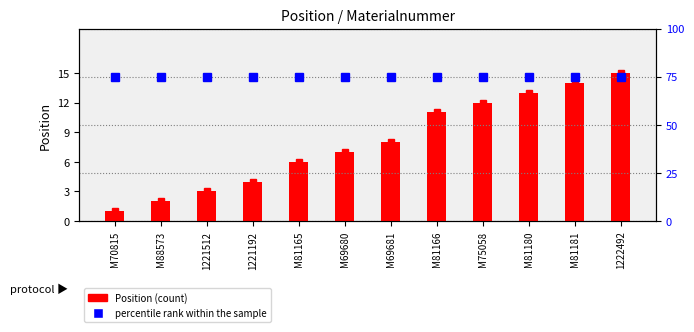

What is the label of the 9th bar from the right?

1221192